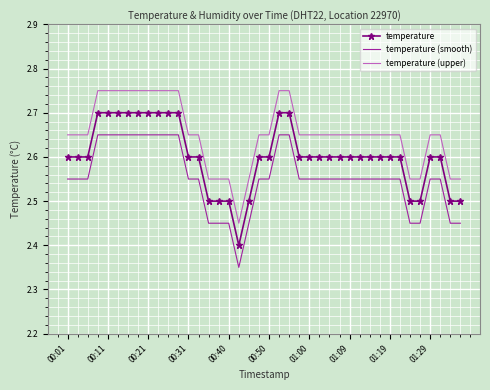

Rank the series by their average value, from lowest to highest.

temperature (smooth), temperature, temperature (upper)